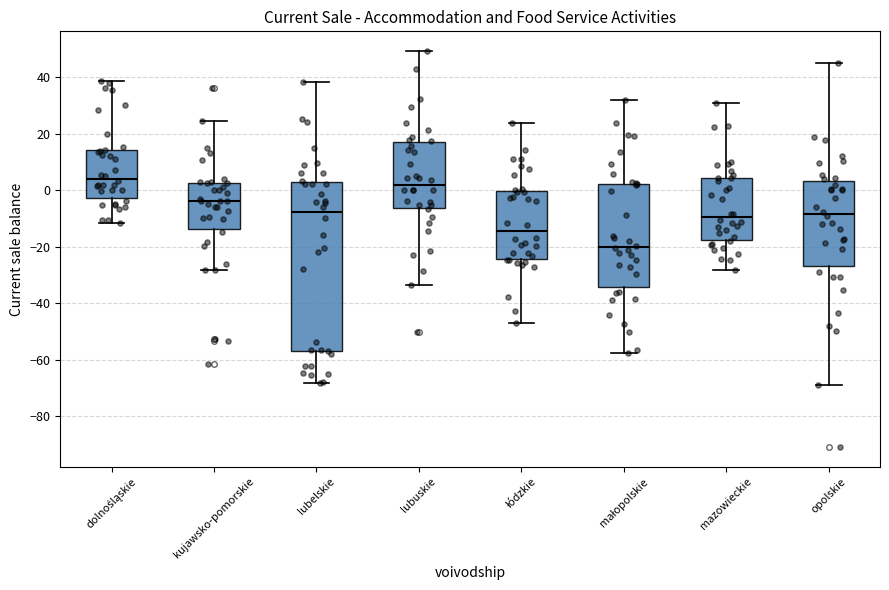

Reading left to right, transcribe this box plot: for each box, give where its median line is, the range the box spans, and where its two whiskers end, as read against the y-axis. The values are not printed on the chart, so give them approximately, as read against the axis.

dolnośląskie: median 4, box -2 to 14, whiskers -12 to 38
kujawsko-pomorskie: median -4, box -14 to 2, whiskers -28 to 24
lubelskie: median -8, box -56 to 2, whiskers -68 to 38
lubuskie: median 2, box -6 to 16, whiskers -34 to 50
łódzkie: median -14, box -24 to 0, whiskers -46 to 24
małopolskie: median -20, box -34 to 2, whiskers -58 to 32
mazowieckie: median -10, box -18 to 4, whiskers -28 to 30
opolskie: median -8, box -26 to 4, whiskers -68 to 44